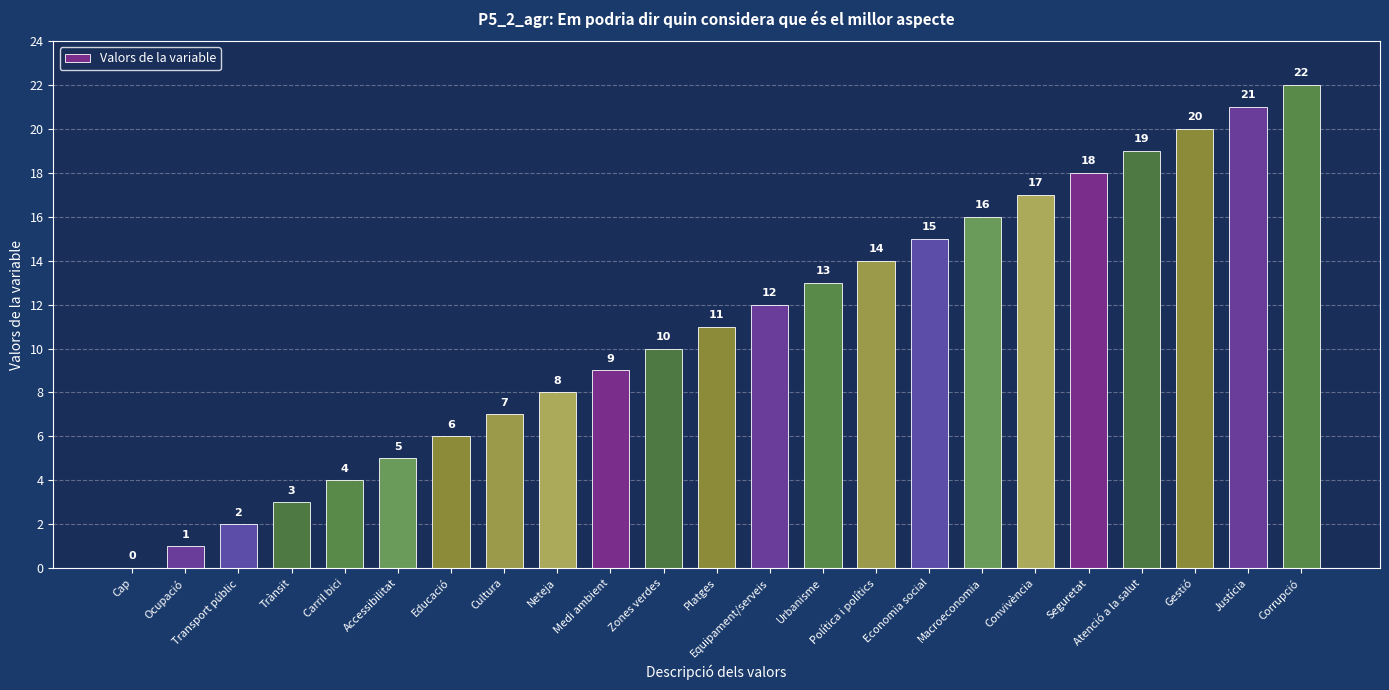

True or false: the data shows 6 at Política i polítics.

False